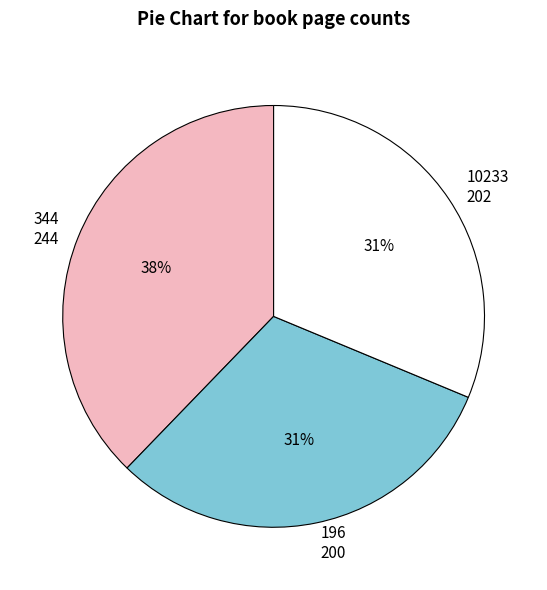

Is the sum of 10233 and 196 greater than half?

Yes